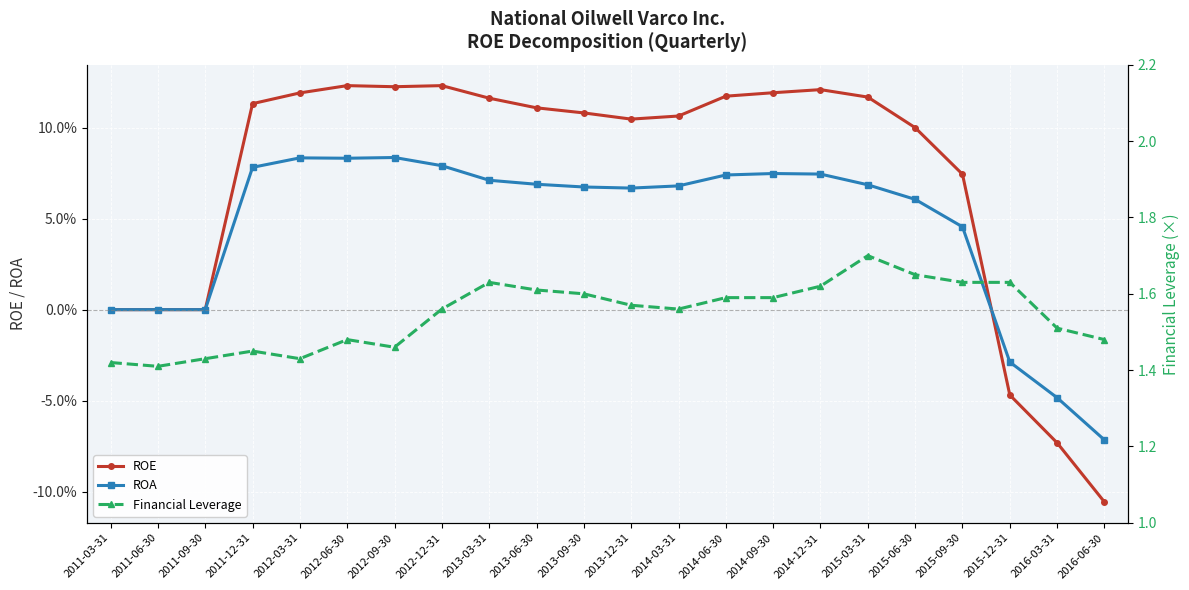

True or false: ROE has more than 2 points higher than both neighbors.

True